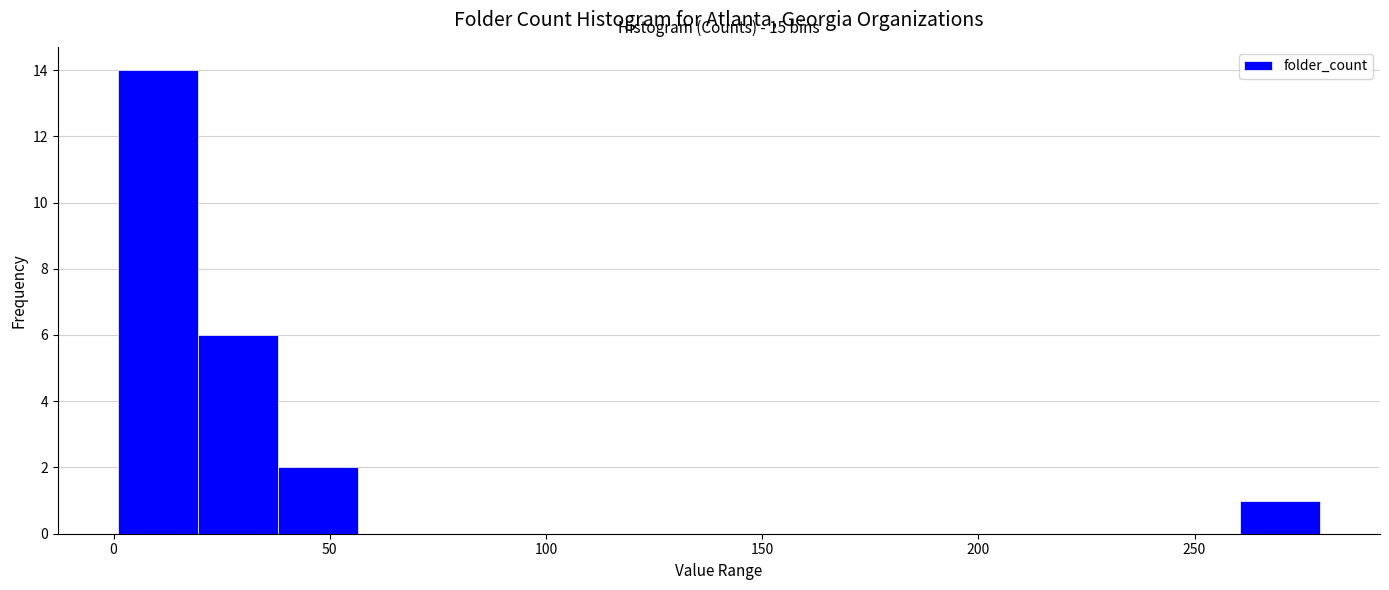

Around what value on the x-axis is the tallest bar? Give the approximate position of its centre, as read against the axis.

10